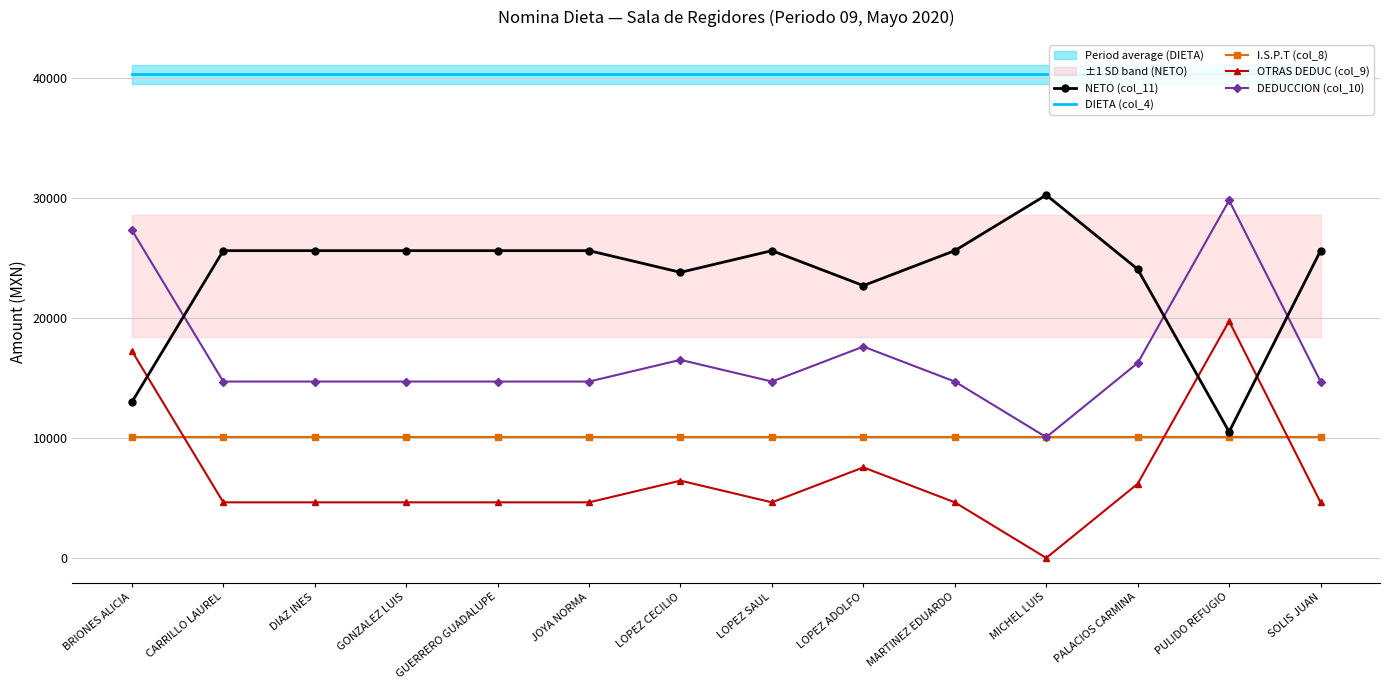

At how many categories does at least one series exceed 4304?

14